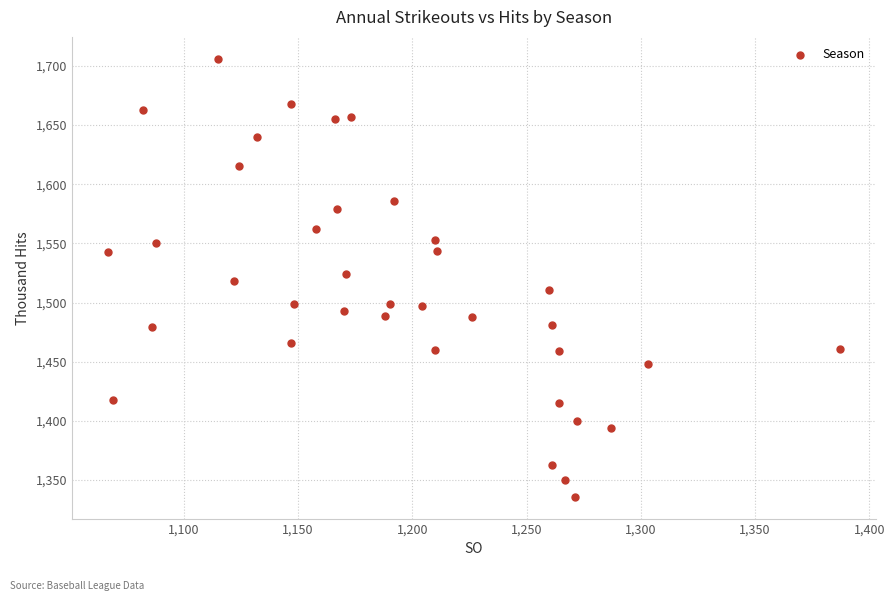

What is the range of Y values (max minus min)?

370